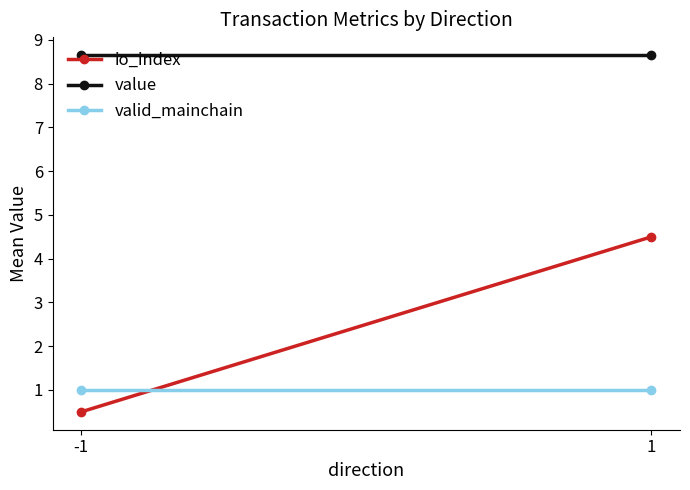

How many values in the io_index series exceed 4?

1